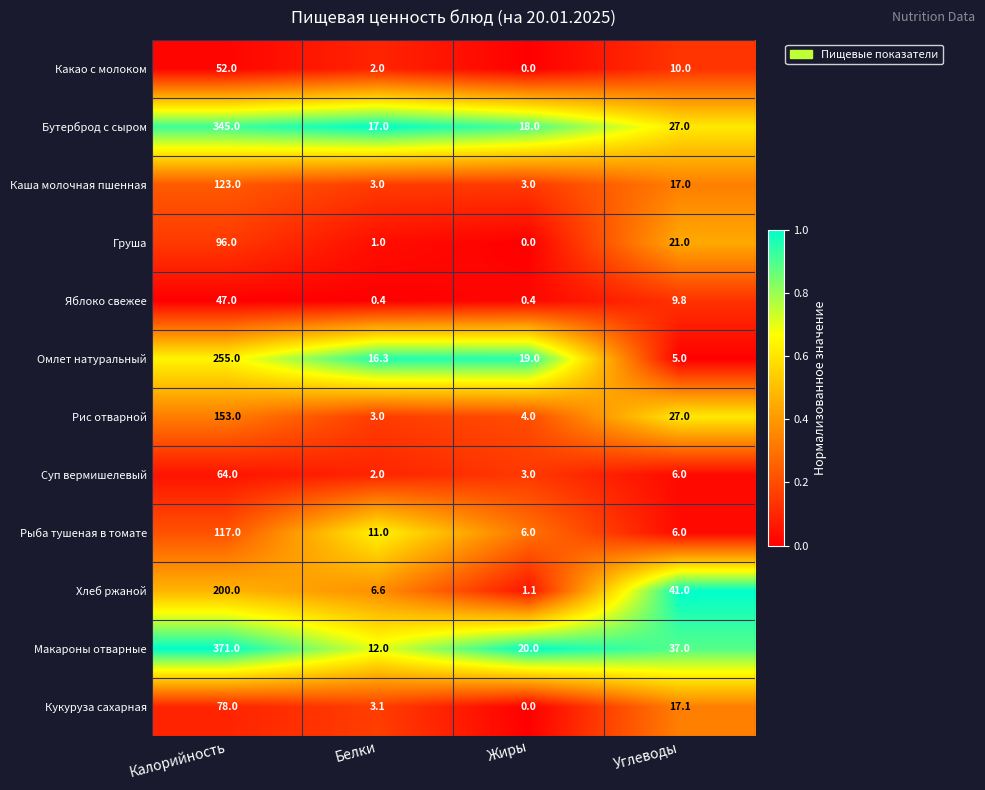

The value of Бутерброд с сыром at Углеводы is 27.0. True or false?

True